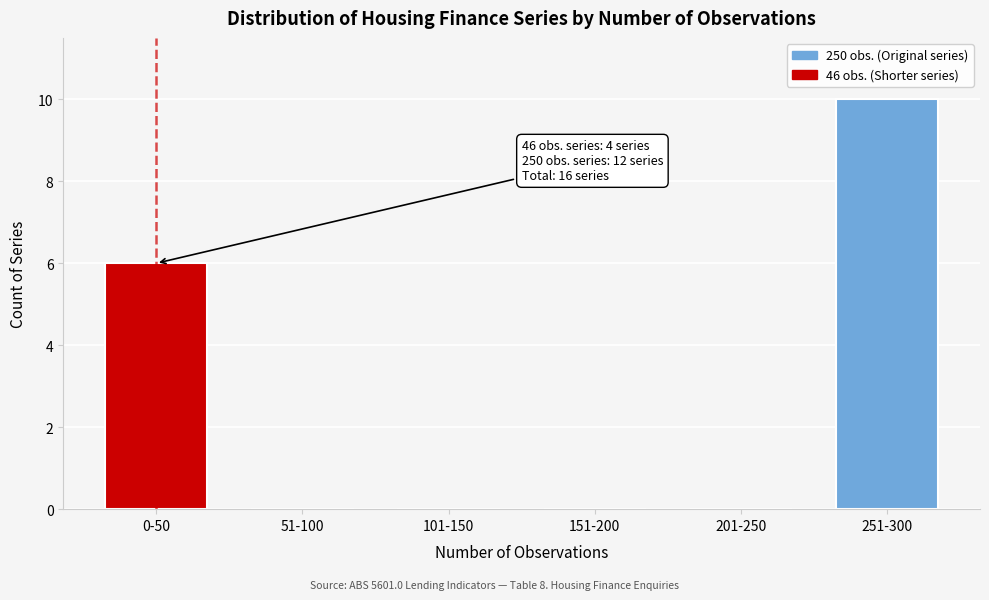

Reading left to right, what are all the values shown in this chart?

0-50=6	51-100=0	101-150=0	151-200=0	201-250=0	251-300=10